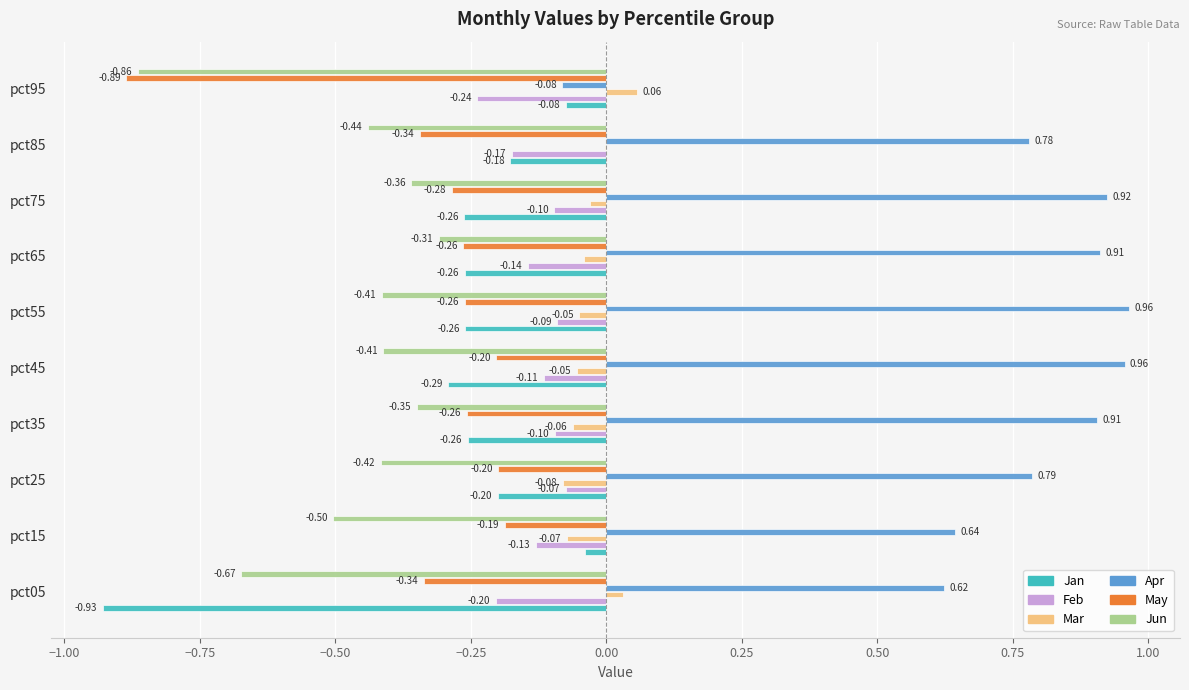

Is the value of May at pct65 greater than the value of Apr at pct65?

No